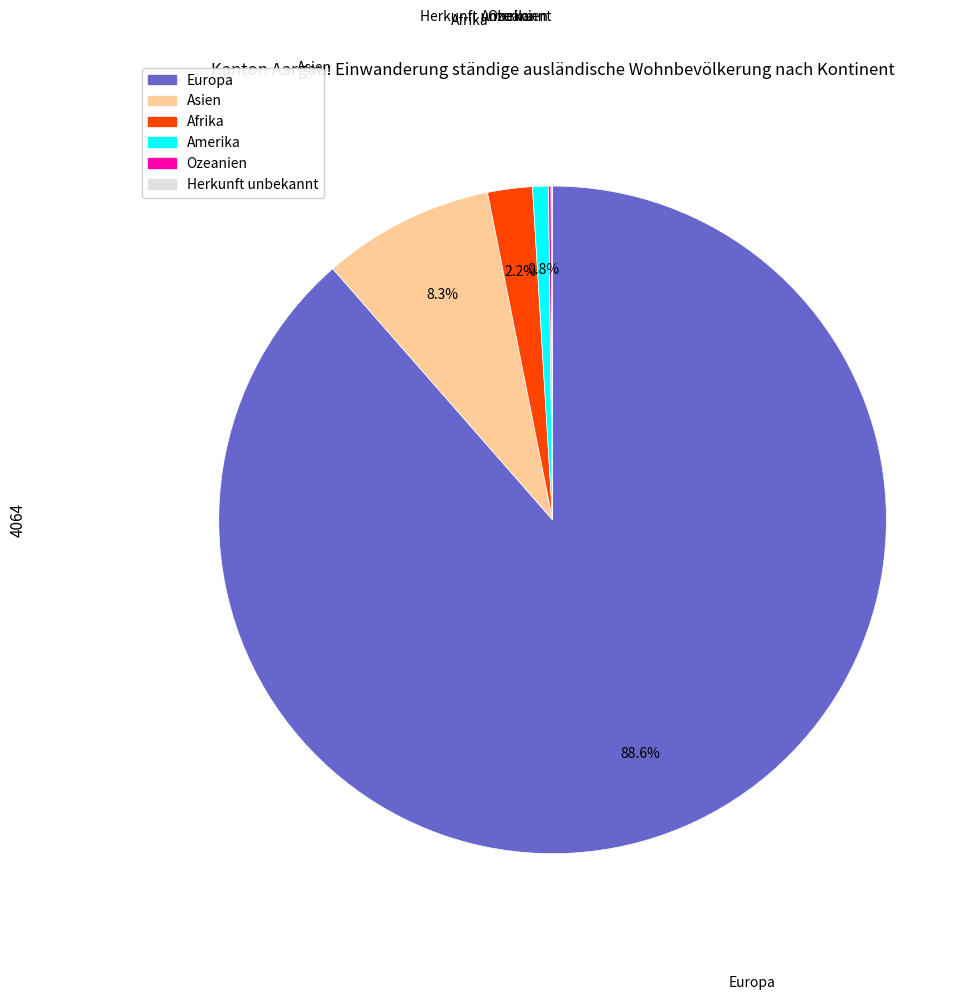

Which category accounts for the majority?

Europa